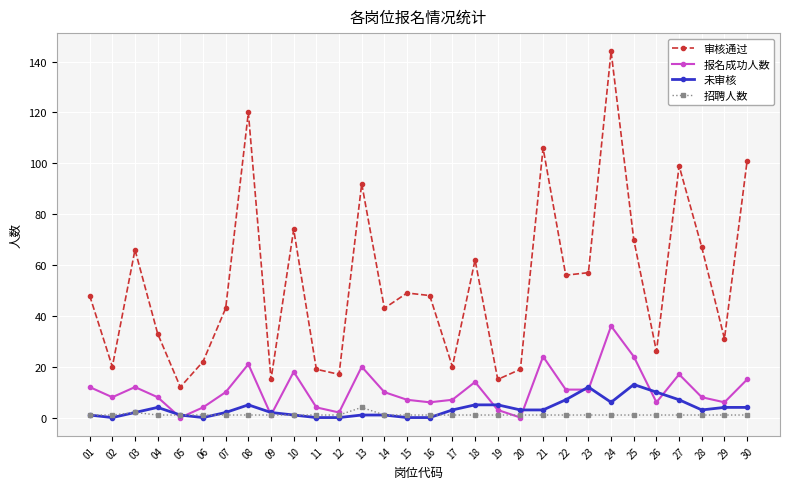

What is the sum of all 未审核 values?

105